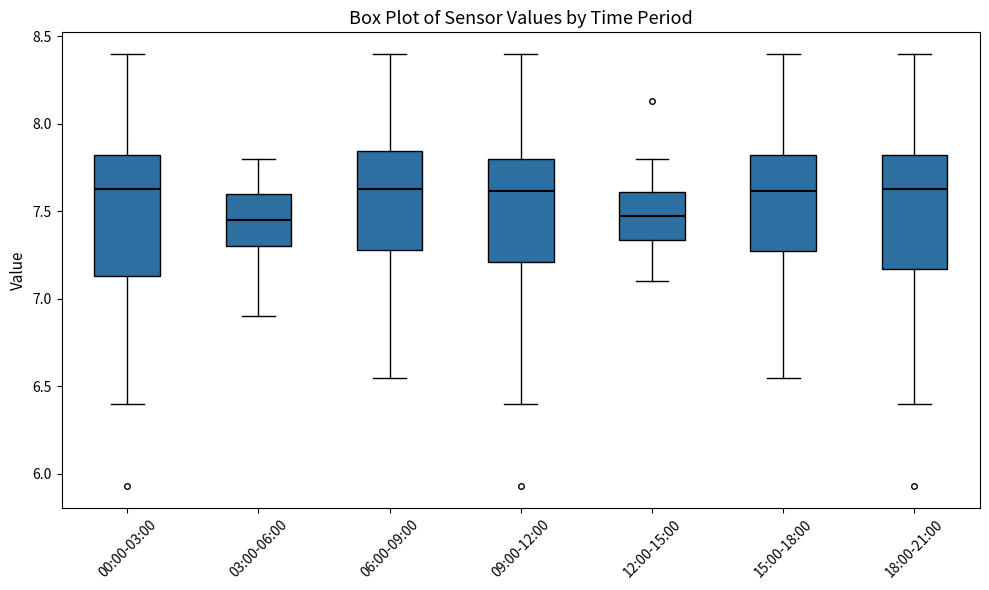

Reading left to right, read every box against the y-axis: the position of its median line, the range the box covers, and the ends of its whiskers. The values are not printed on the chart, so give them approximately, as read against the axis.

00:00-03:00: median 7.65, box 7.15 to 7.80, whiskers 6.40 to 8.40
03:00-06:00: median 7.45, box 7.30 to 7.60, whiskers 6.90 to 7.80
06:00-09:00: median 7.65, box 7.30 to 7.85, whiskers 6.55 to 8.40
09:00-12:00: median 7.60, box 7.20 to 7.80, whiskers 6.40 to 8.40
12:00-15:00: median 7.50, box 7.35 to 7.60, whiskers 7.10 to 7.80
15:00-18:00: median 7.60, box 7.25 to 7.80, whiskers 6.55 to 8.40
18:00-21:00: median 7.65, box 7.15 to 7.80, whiskers 6.40 to 8.40